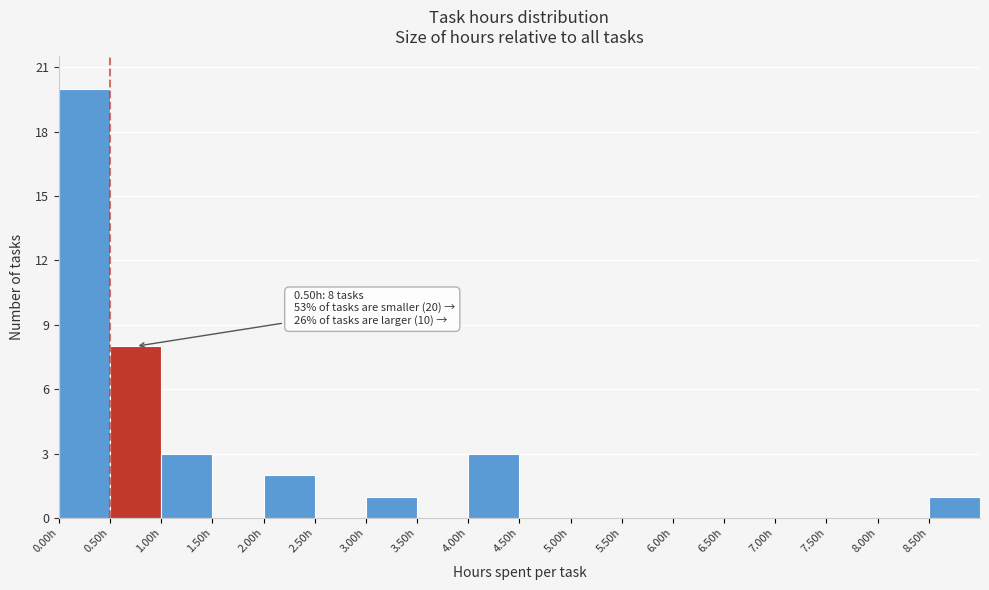

Over which range of the x-axis is the bar tallest?

0.0 to 0.5